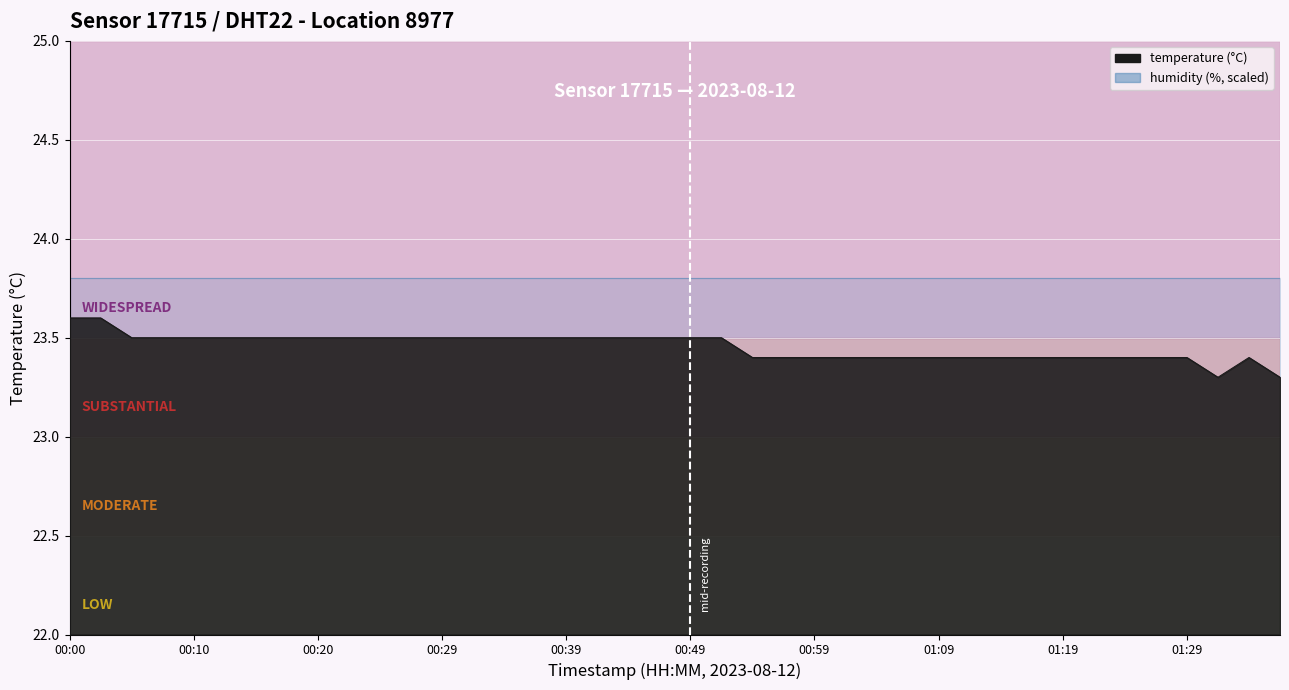

Reading left to right, list all the values displayed in this chart.

00:00=23.6	00:02=23.6	00:05=23.5	00:07=23.5	00:10=23.5	00:12=23.5	00:15=23.5	00:17=23.5	00:20=23.5	00:22=23.5	00:25=23.5	00:27=23.5	00:29=23.5	00:32=23.5	00:34=23.5	00:37=23.5	00:39=23.5	00:42=23.5	00:44=23.5	00:47=23.5	00:49=23.5	00:52=23.5	00:54=23.4	00:57=23.4	00:59=23.4	01:01=23.4	01:04=23.4	01:06=23.4	01:09=23.4	01:11=23.4	01:14=23.4	01:16=23.4	01:19=23.4	01:21=23.4	01:24=23.4	01:27=23.4	01:29=23.4	01:32=23.3	01:34=23.4	01:37=23.3